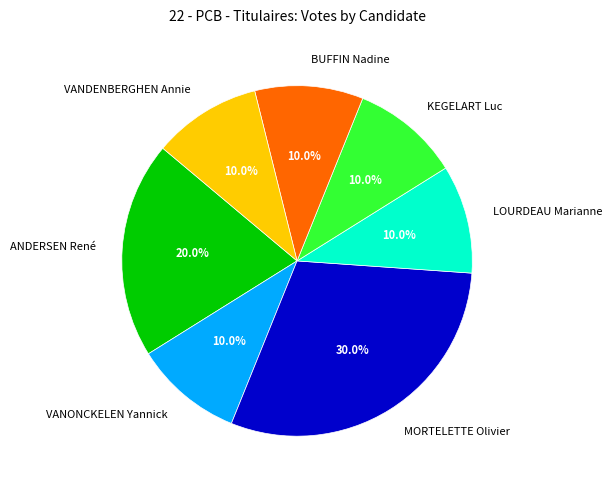

To the nearest percent, what is the difference between the MORTELETTE Olivier and VANDENBERGHEN Annie slice percentages?

20%